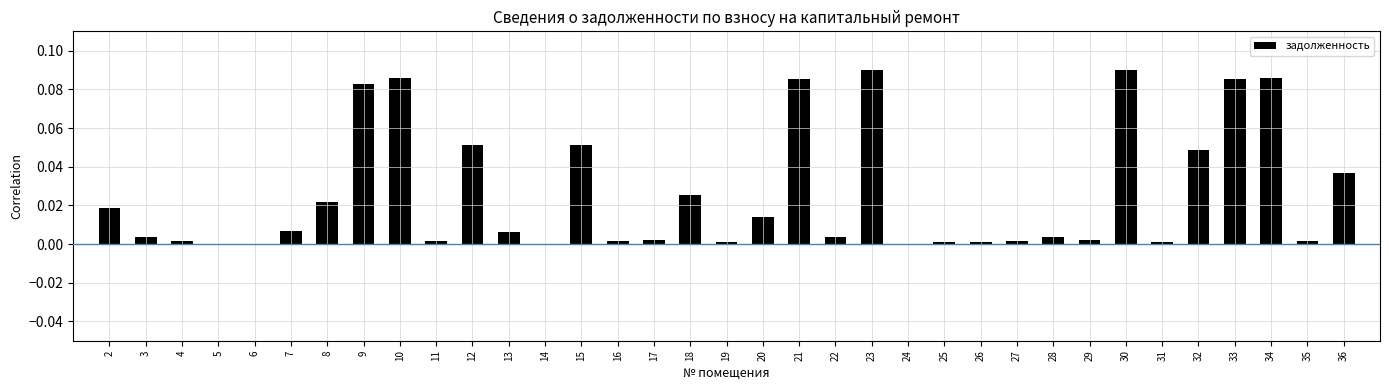

What is the sum of all values?

0.9